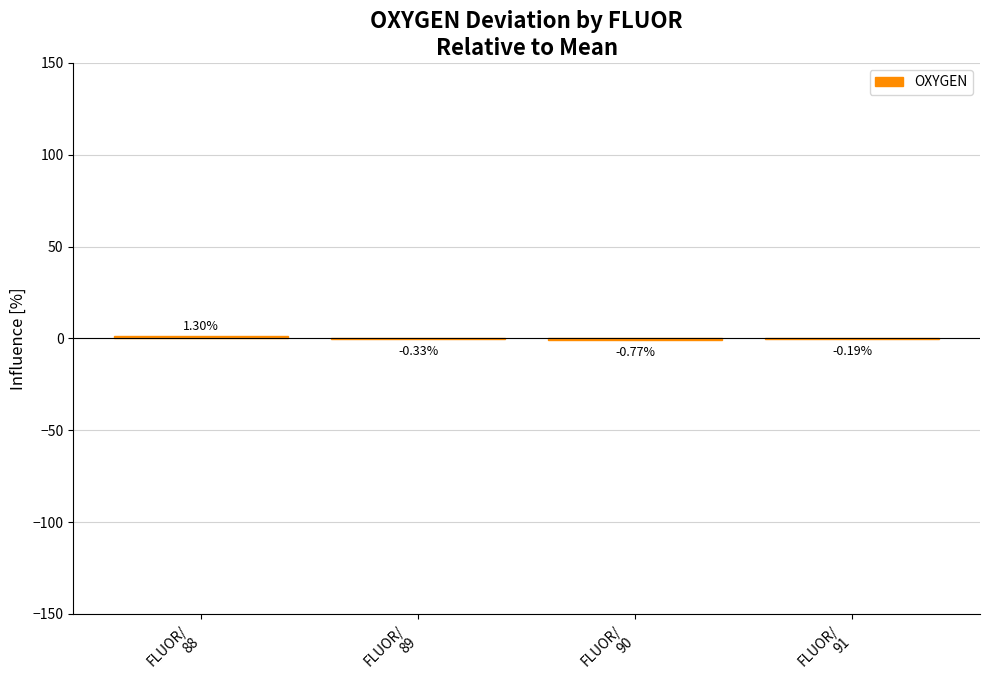

Does the chart contain stacked bars?

No